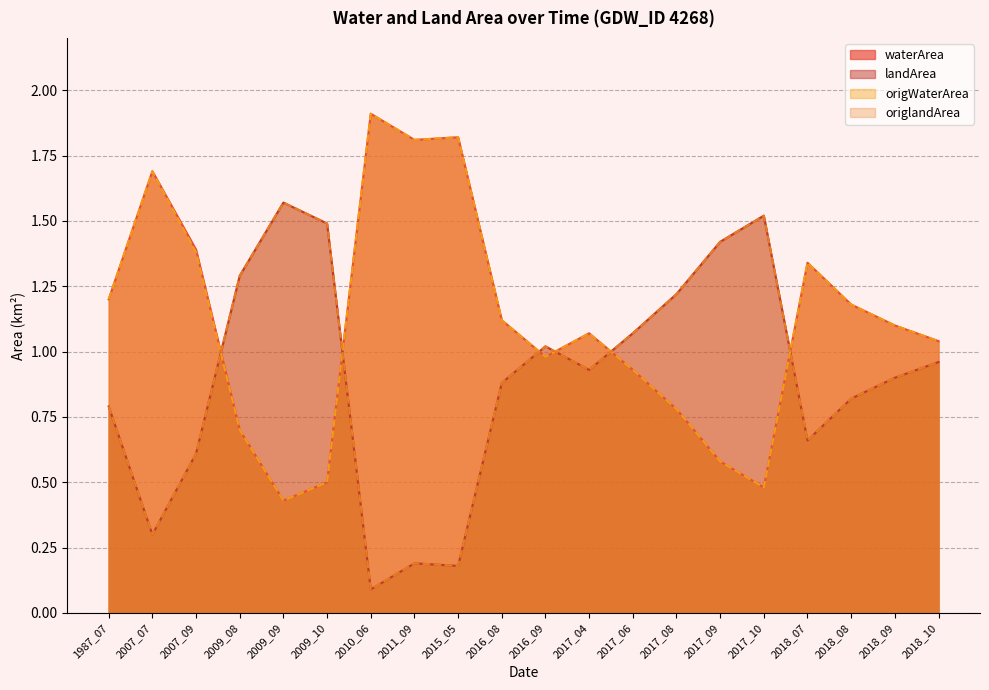

Rank the series at 2018_09 from highest to lowest value.

waterArea, origWaterArea, landArea, origlandArea